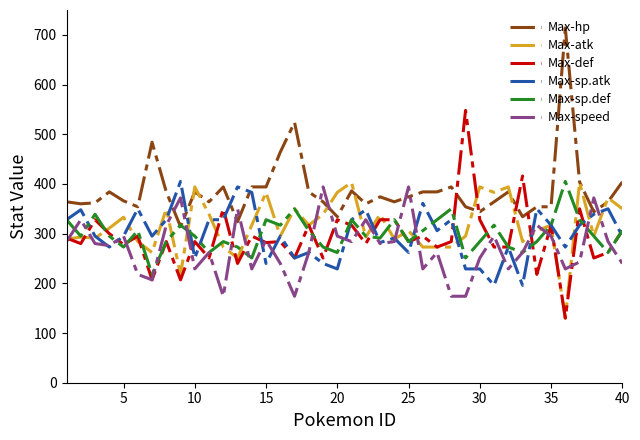

What is the minimum value for Max-sp.def?

218